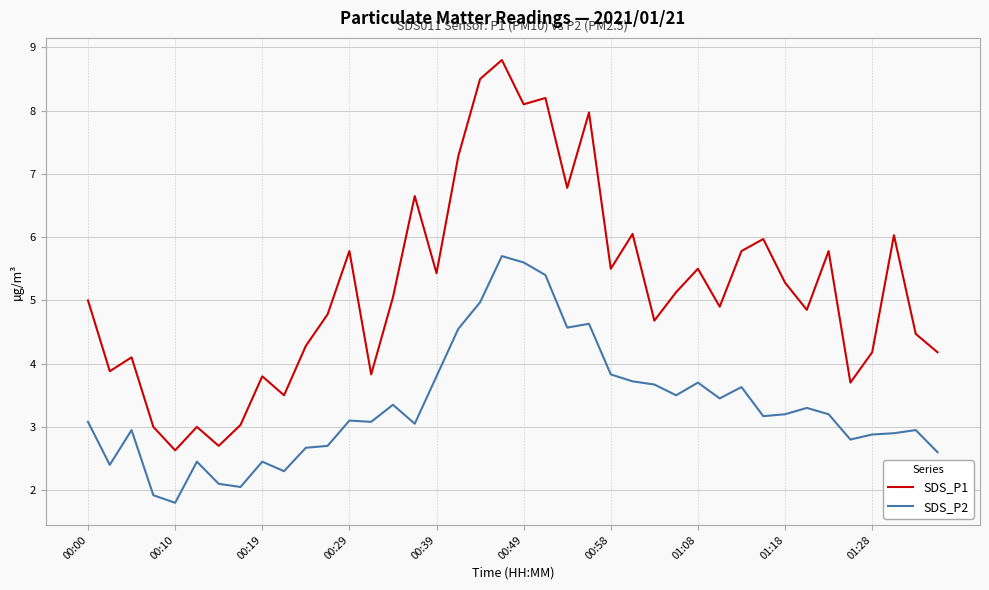

True or false: SDS_P2 and SDS_P1 cross at least once.

False